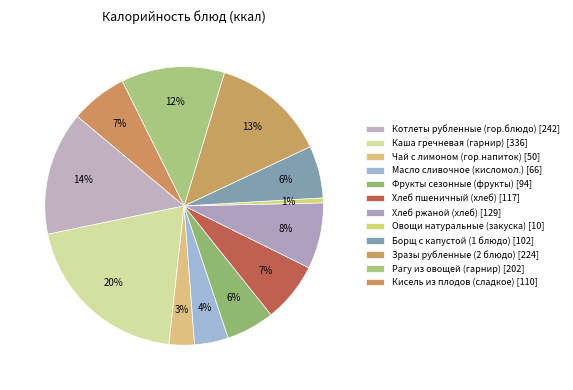

Is there a majority slice in this chart?

No